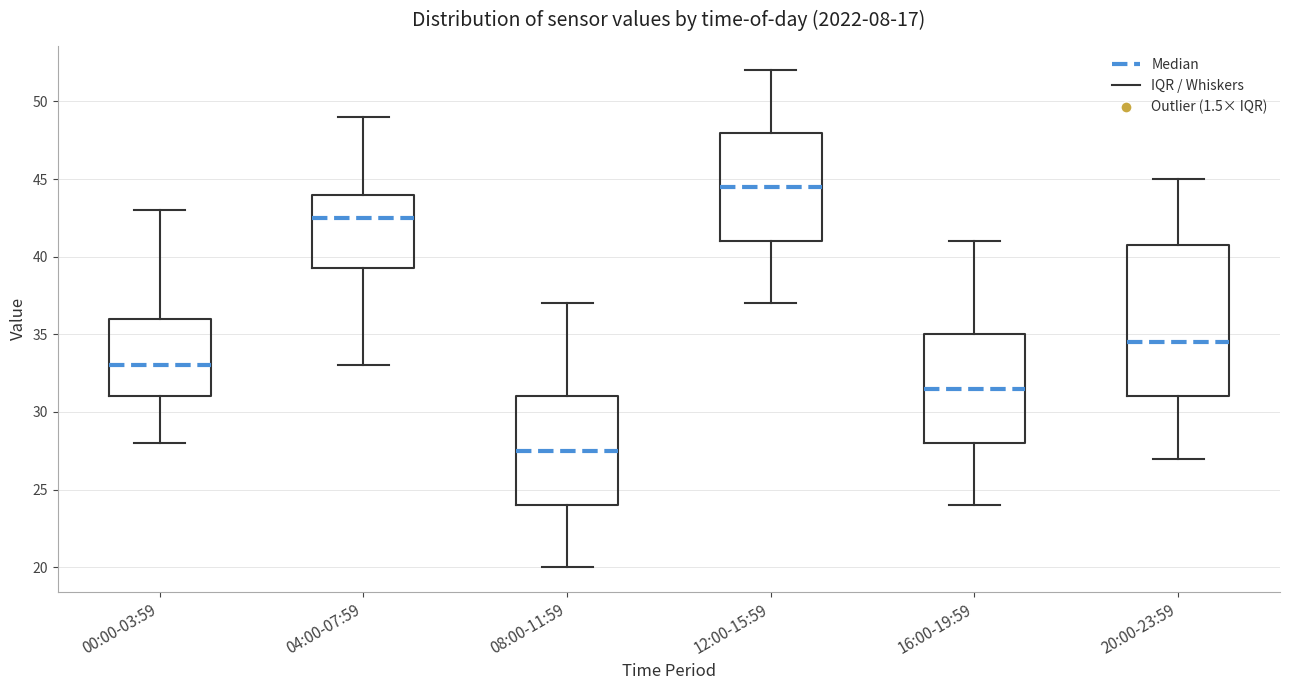

Reading left to right, transcribe this box plot: for each box, give where its median line is, the range the box spans, and where its two whiskers end, as read against the y-axis. The values are not printed on the chart, so give them approximately, as read against the axis.

00:00-03:59: median 33.0, box 31.0 to 36.0, whiskers 28.0 to 43.0
04:00-07:59: median 42.5, box 39.5 to 44.0, whiskers 33.0 to 49.0
08:00-11:59: median 27.5, box 24.0 to 31.0, whiskers 20.0 to 37.0
12:00-15:59: median 44.5, box 41.0 to 48.0, whiskers 37.0 to 52.0
16:00-19:59: median 31.5, box 28.0 to 35.0, whiskers 24.0 to 41.0
20:00-23:59: median 34.5, box 31.0 to 41.0, whiskers 27.0 to 45.0